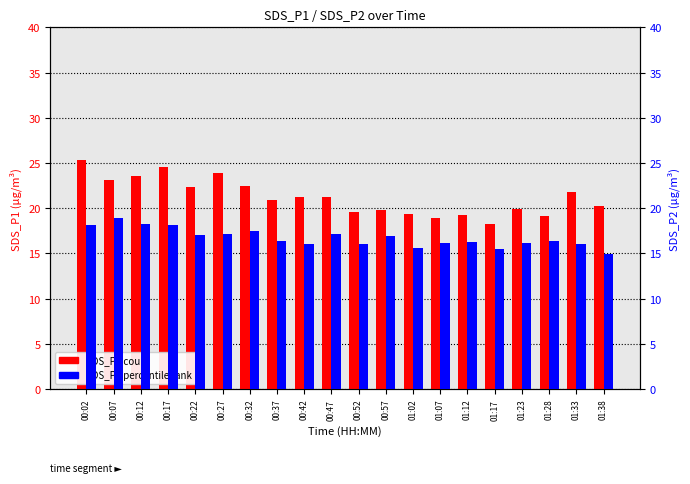

What position from the left is 00:17?

4